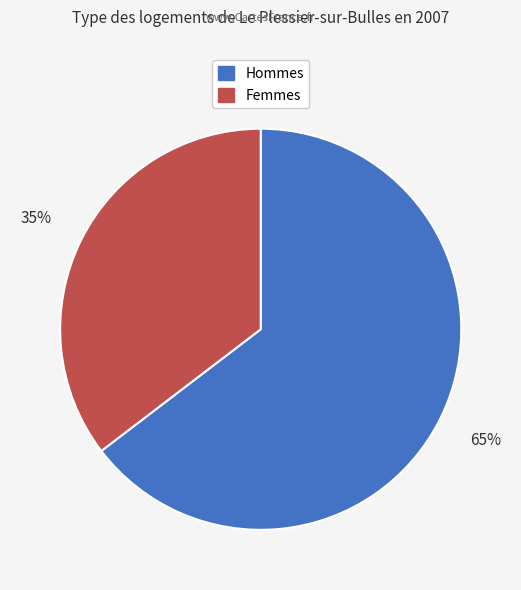

True or false: Femmes accounts for 21% of the total.

False